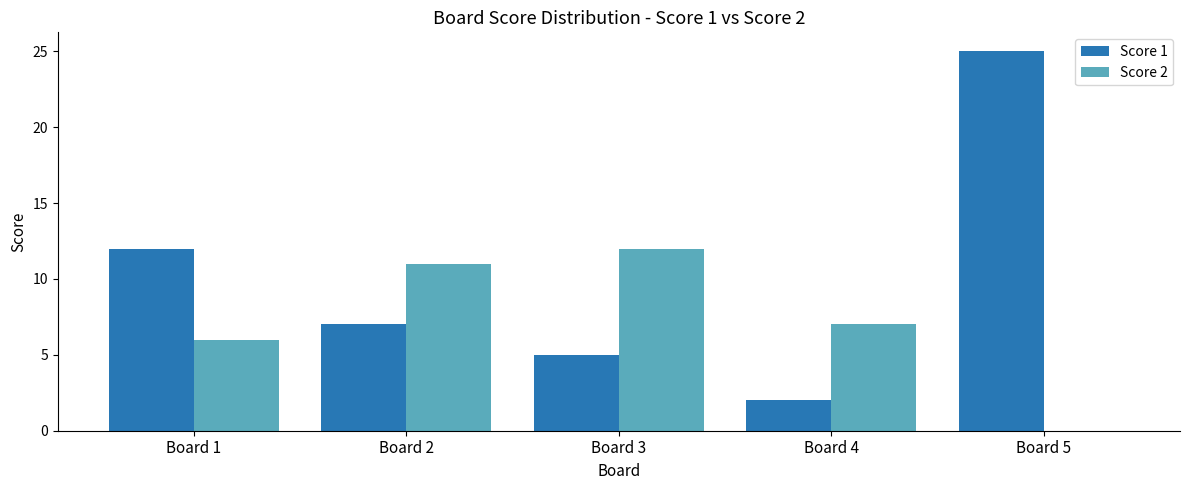

What is the sum of all Score 1 values?

51